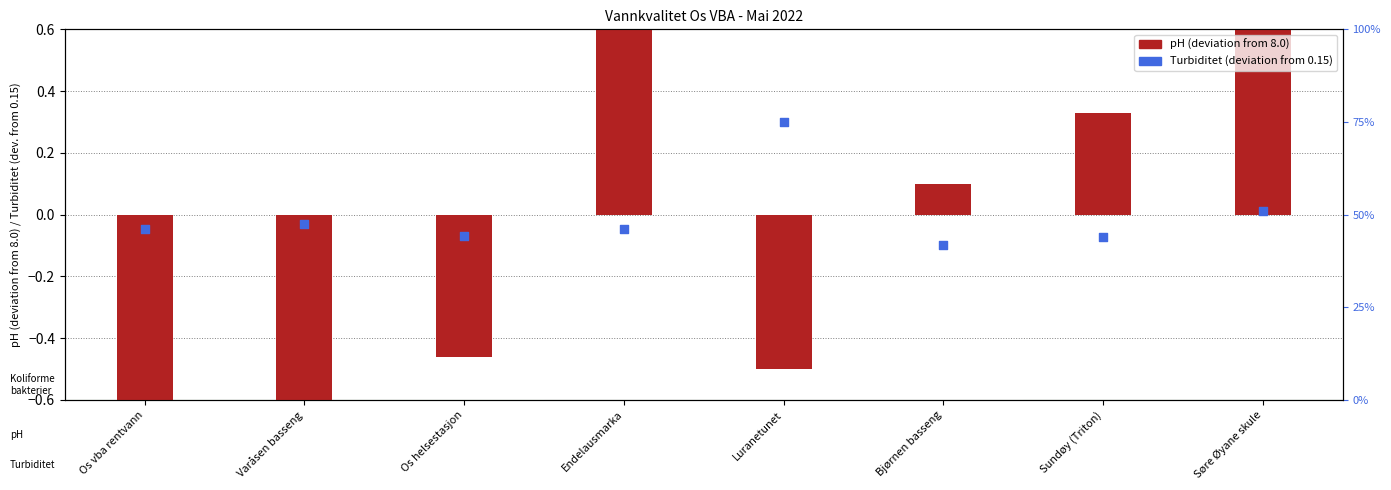

At how many categories does at least one series exceed 0?

5